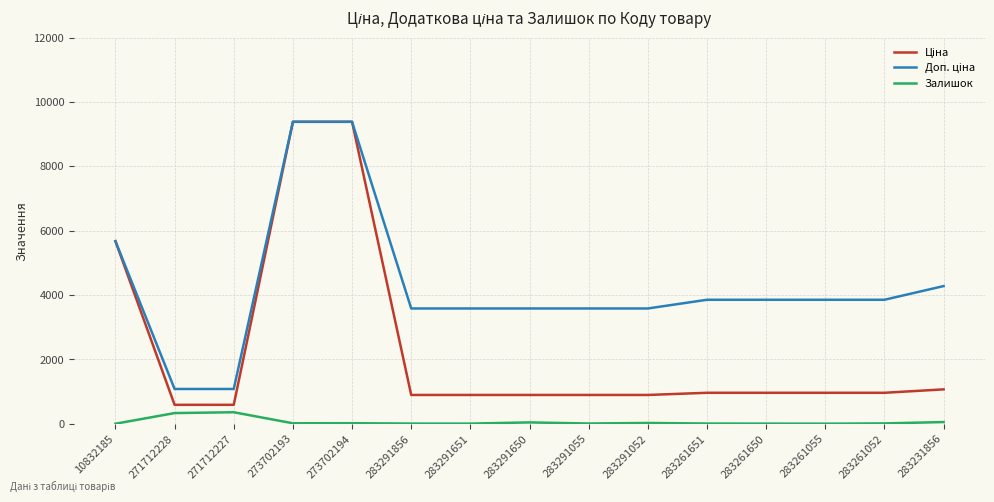

True or false: Залишок has a value of 18.0 at 273702194.

True